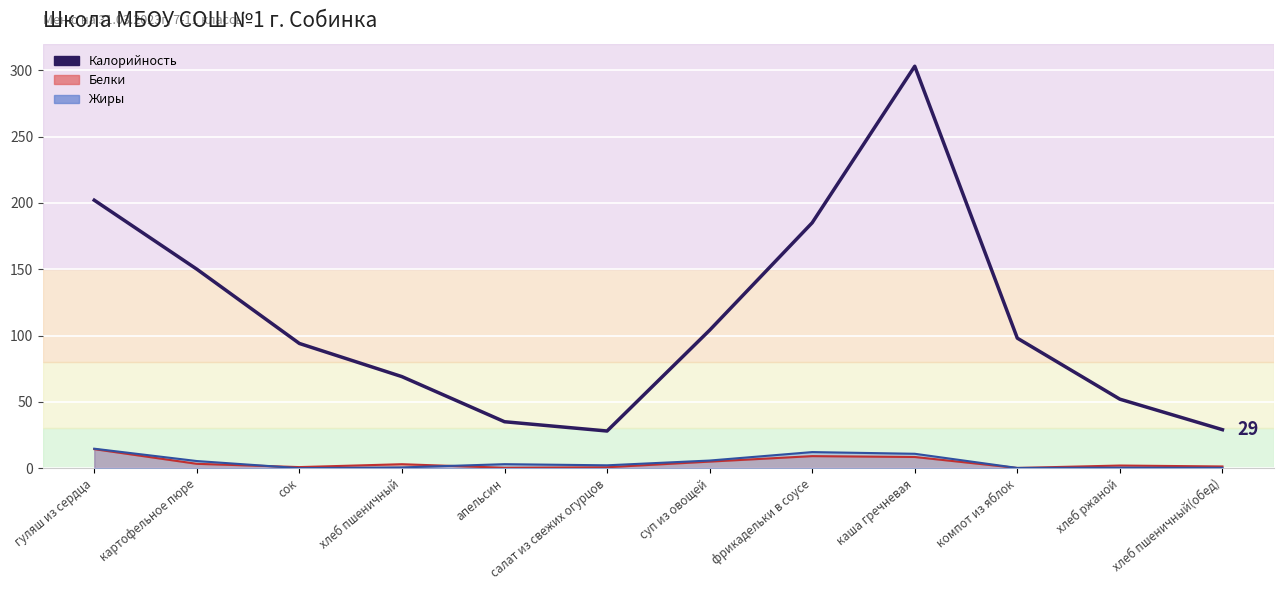

Is it true that the value at суп из овощей is 167?

False